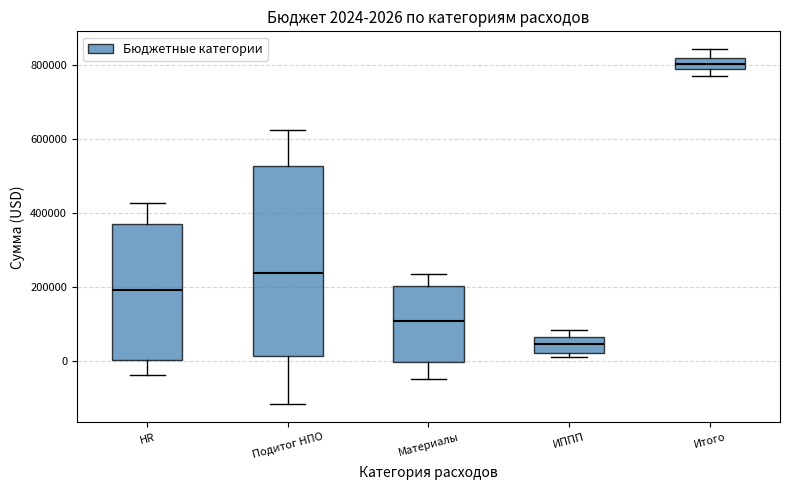

Comparing the boxes themselves (not the whiskers), which one is the tallest?

Подитог НПО